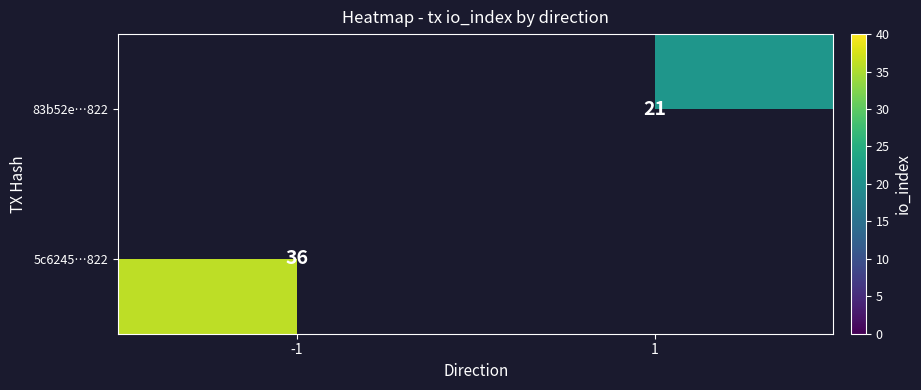

What is the minimum value shown in the chart?

21.0